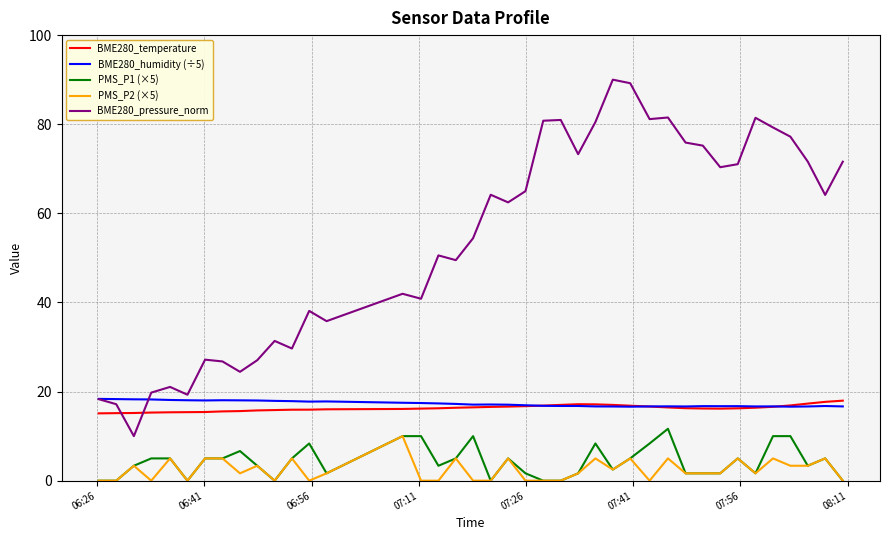

Which series has the largest total across all categories?

BME280_pressure_norm